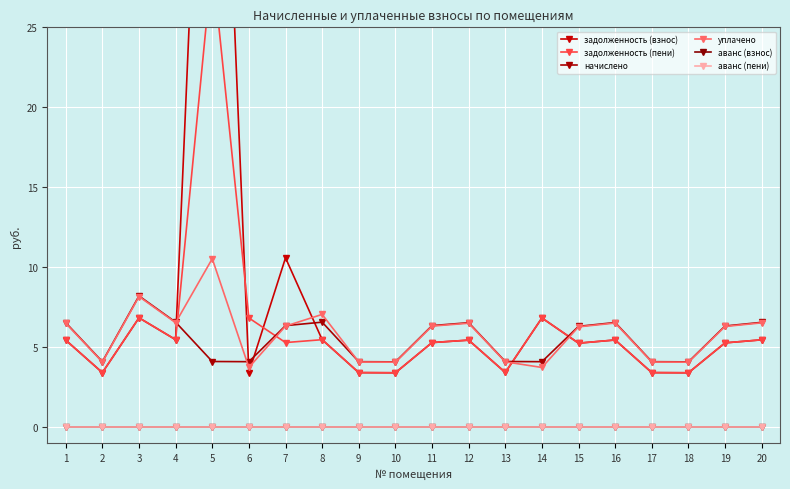

At which label does начислено first exceed 6?

1